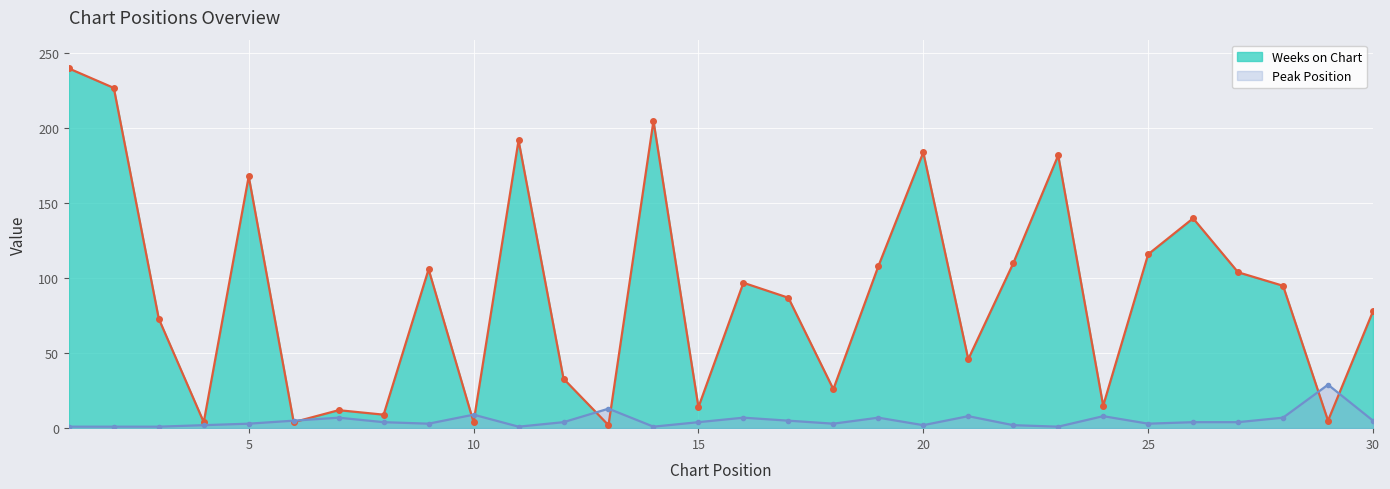

True or false: Weeks on Chart has more than 1 interior local peaks.

True